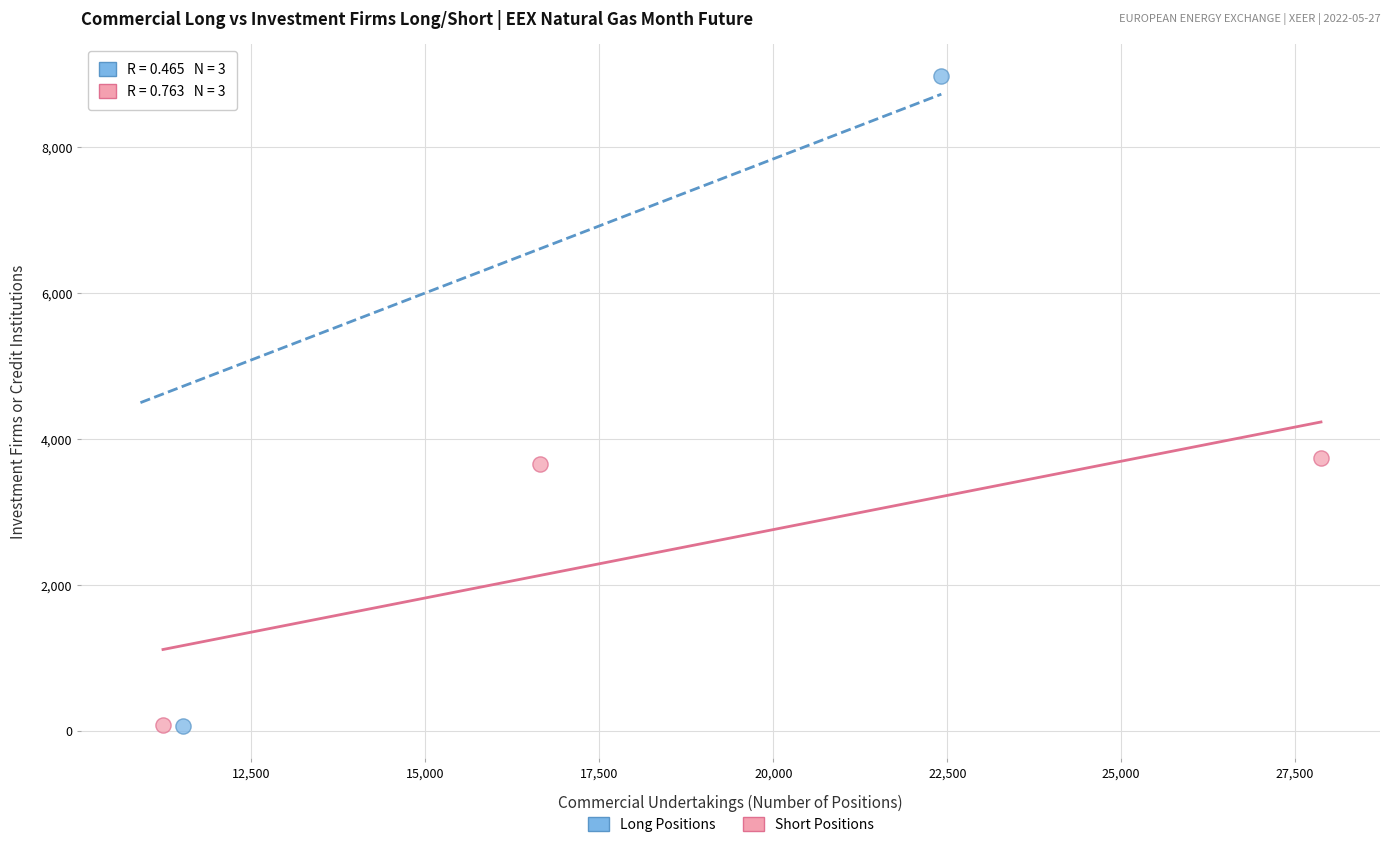

Which series has the widest spread of Y values?

Long Positions